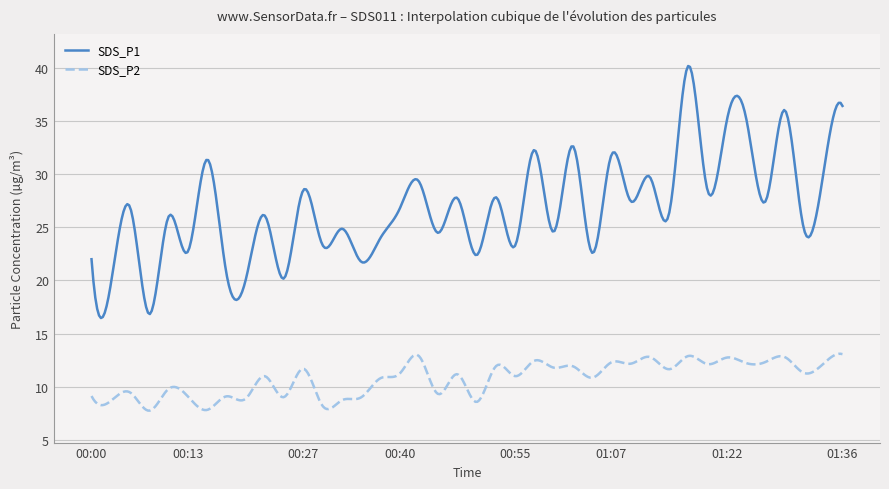

Which series has the largest total across all categories?

SDS_P1